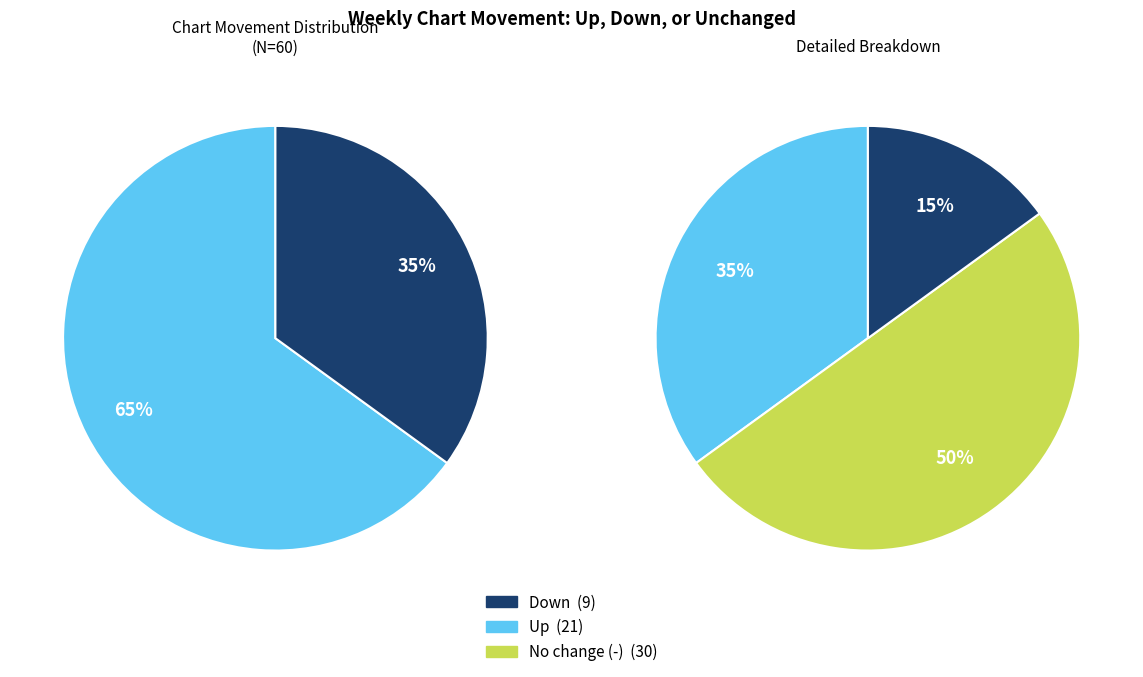

To the nearest percent, what percentage of the pie is -?

50%